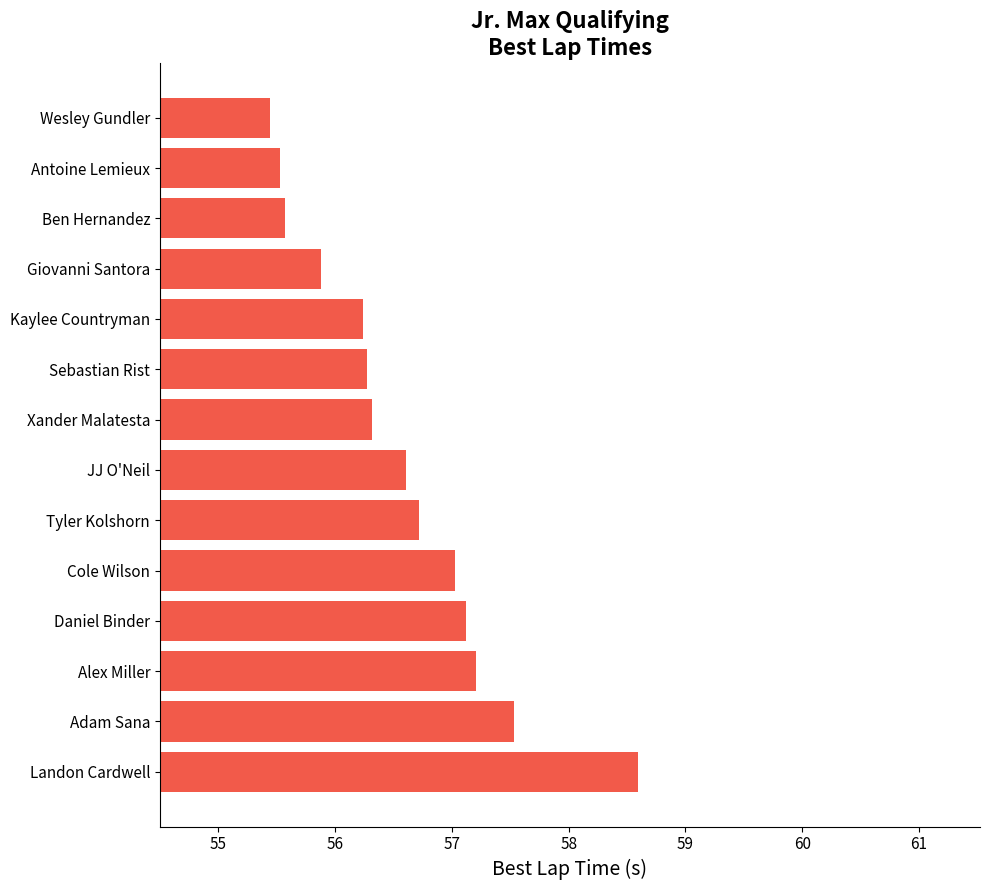

Reading bottom to top, transcribe all the data shown in this chart.

Landon Cardwell=58.6	Adam Sana=57.5	Alex Miller=57.2	Daniel Binder=57.1	Cole Wilson=57.0	Tyler Kolshorn=56.7	JJ O'Neil=56.6	Xander Malatesta=56.3	Sebastian Rist=56.3	Kaylee Countryman=56.2	Giovanni Santora=55.9	Ben Hernandez=55.6	Antoine Lemieux=55.5	Wesley Gundler=55.4